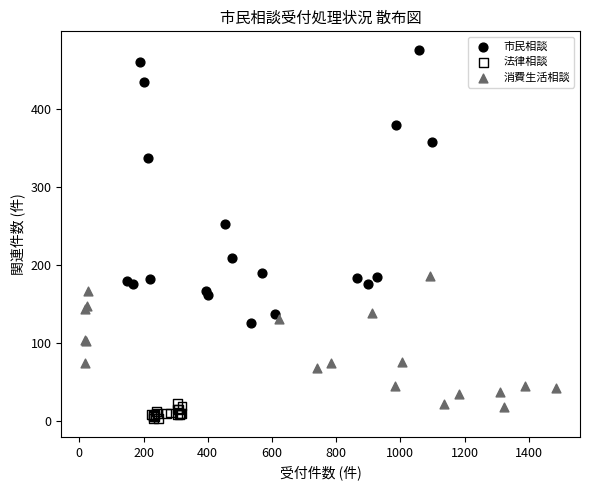

Which series reaches the maximum Y coordinate?

市民相談